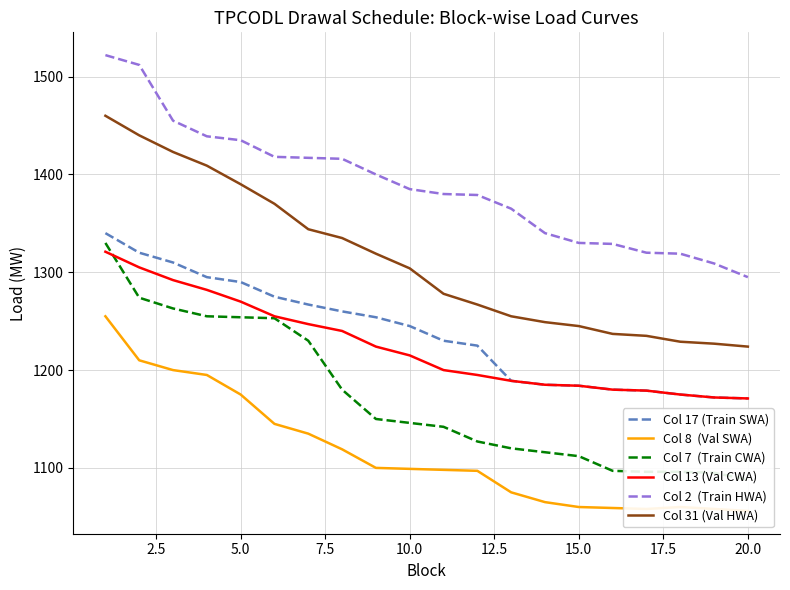

What is the difference between the maximum and minimum values in the Col 17 (Train SWA) series?

169